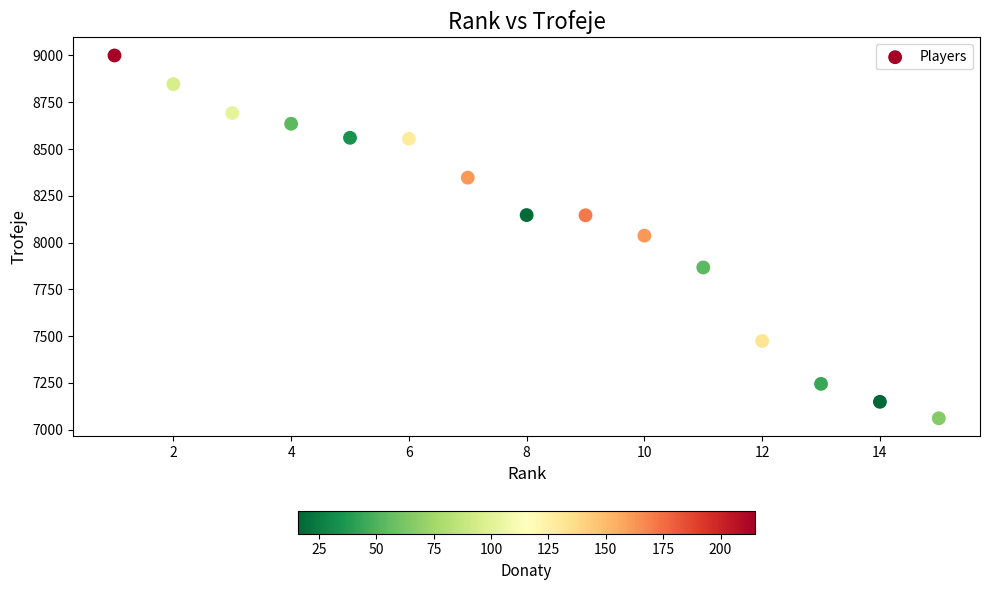

What is the range of Y values (max minus min)?

1939